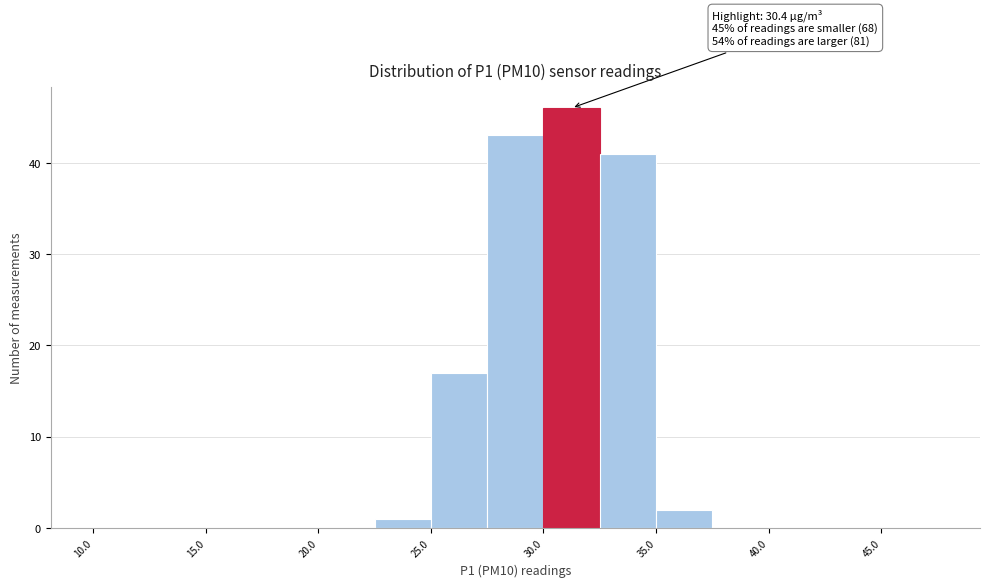

Over which range of the x-axis is the bar tallest?

30.0 to 32.5